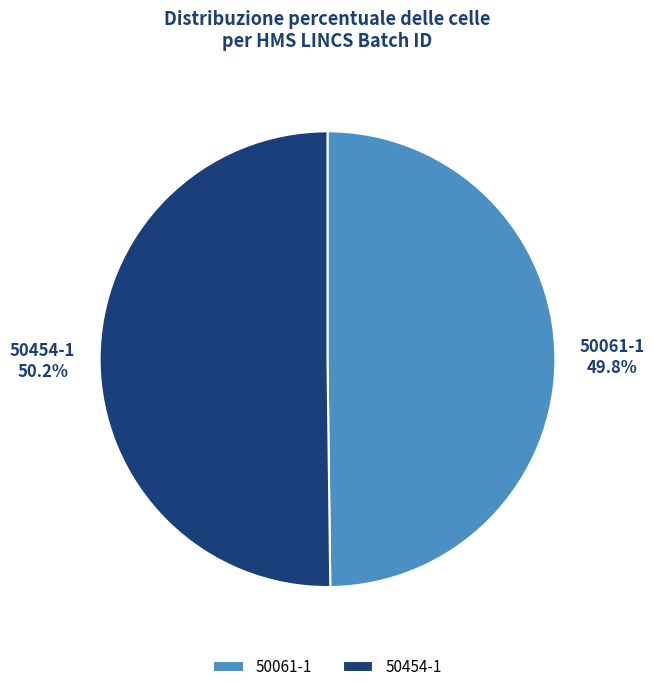

Count the number of slices in the pie.

2